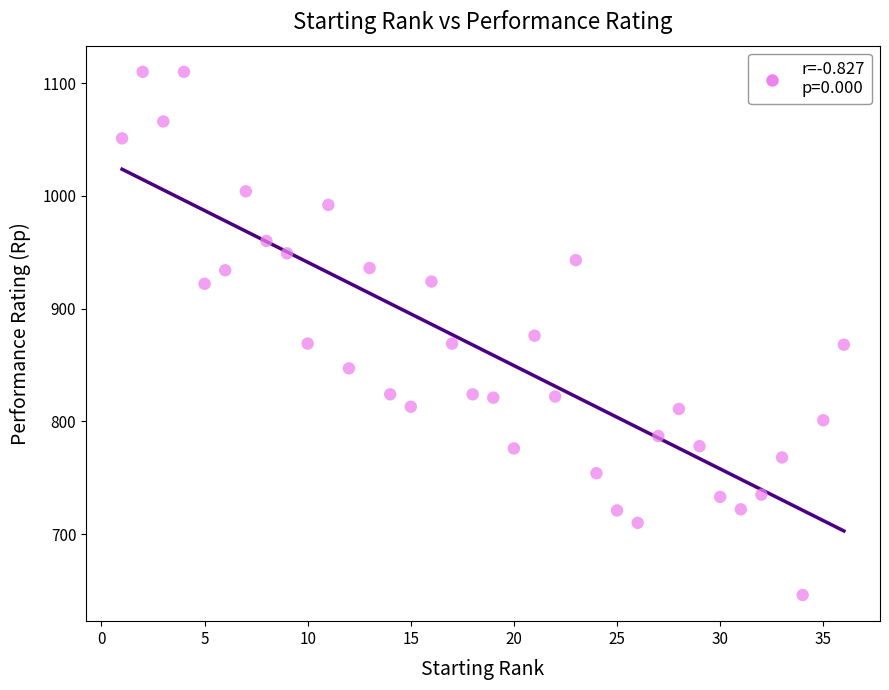

What is the range of Y values (max minus min)?

464